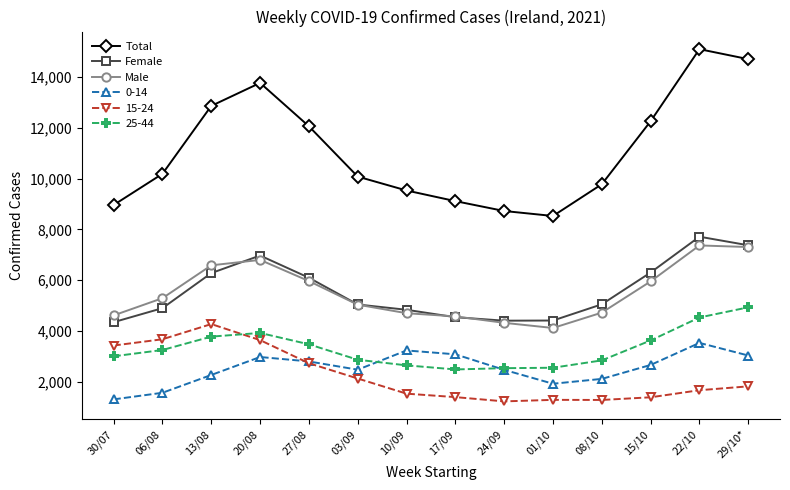

What is the difference between the maximum and minimum values in the Total series?

6571